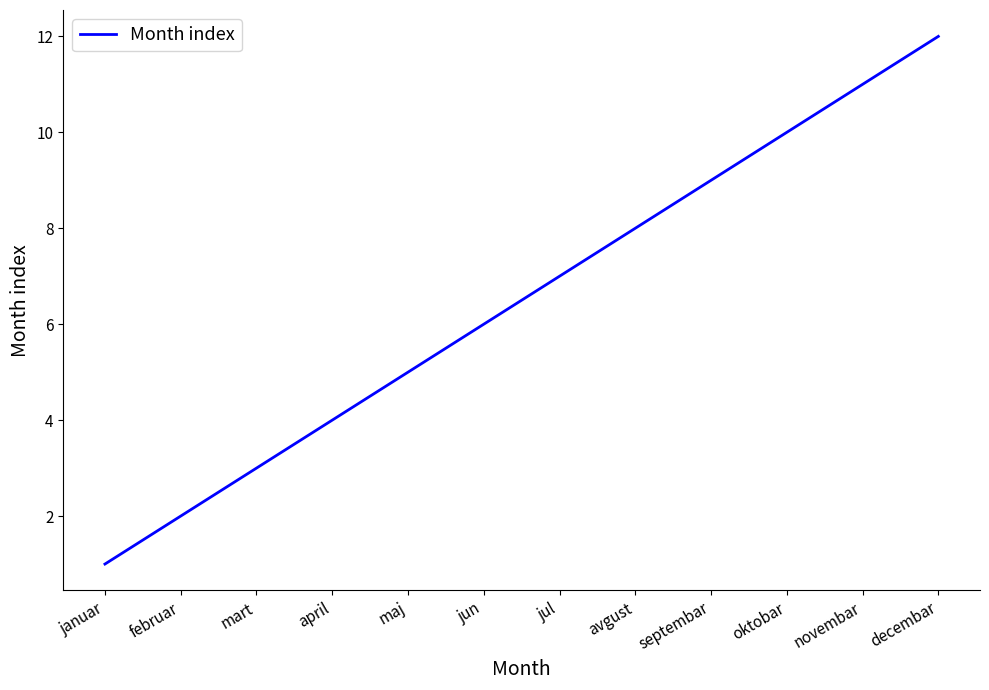

Reading left to right, what are all the values shown in this chart?

1	2	3	4	5	6	7	8	9	10	11	12